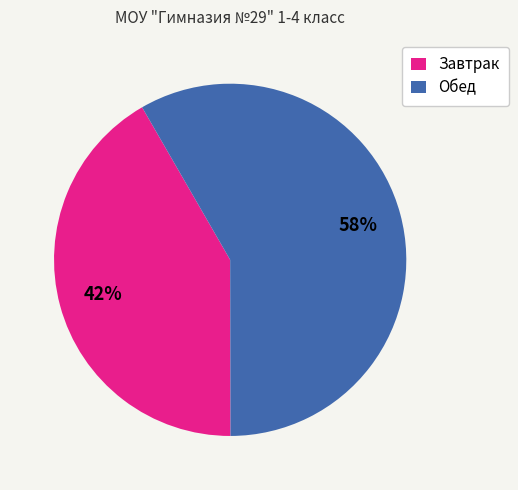

Rank the categories by value from lowest to highest.

Завтрак, Обед